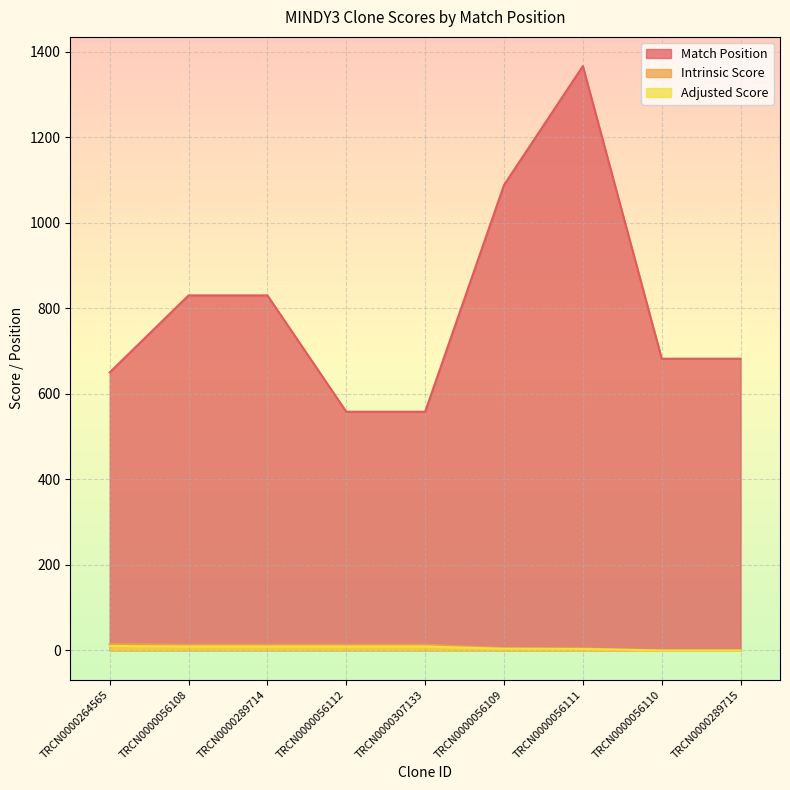

Which series has the largest range (max minus min)?

Match Position